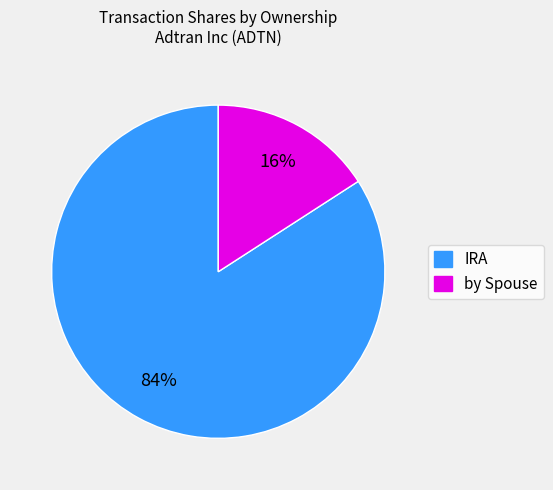

Is there a majority slice in this chart?

Yes